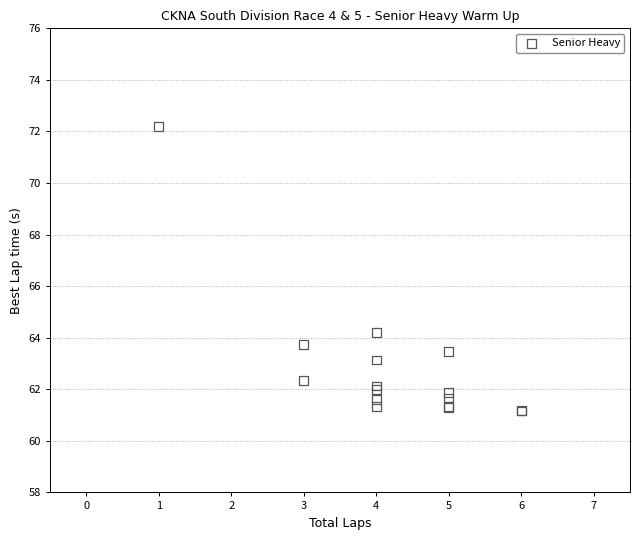

What Y value in the scatter plot is closest to 66?

64.2